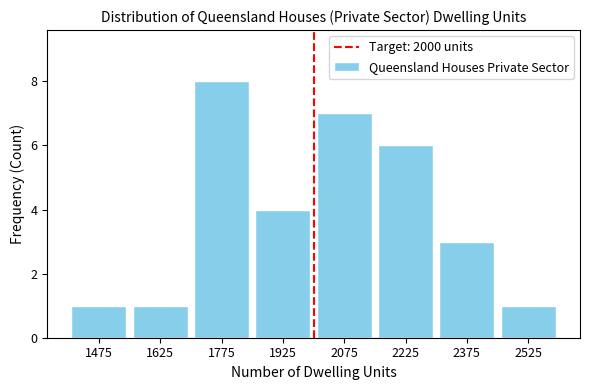

Over which range of the x-axis is the bar tallest?

1700 to 1850